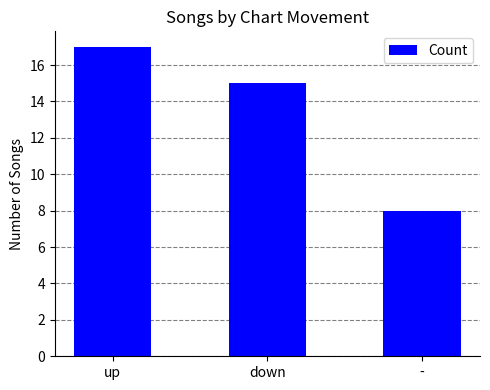

True or false: the data shows 4 at up.

False